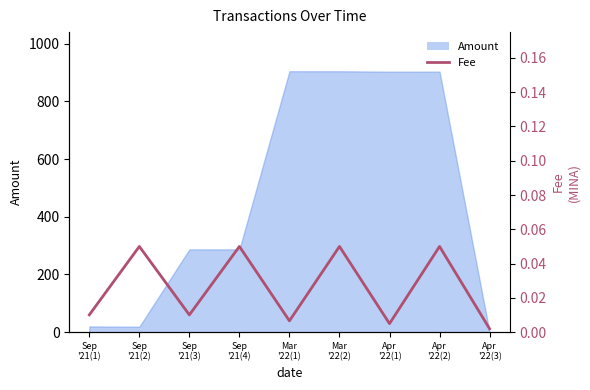

Where is the first local maximum?

Sep
'21(2)